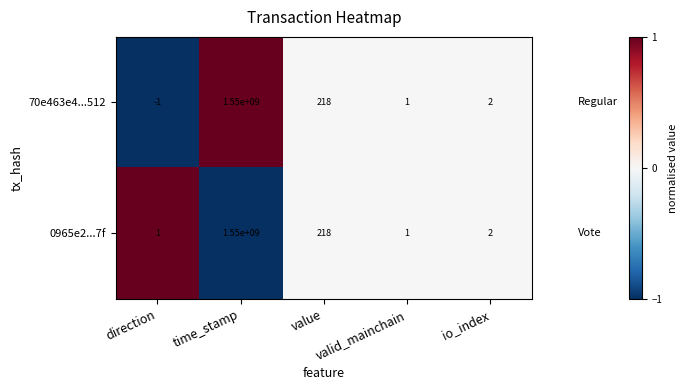

The value of 70e463e4...512 at io_index is 2. True or false?

True